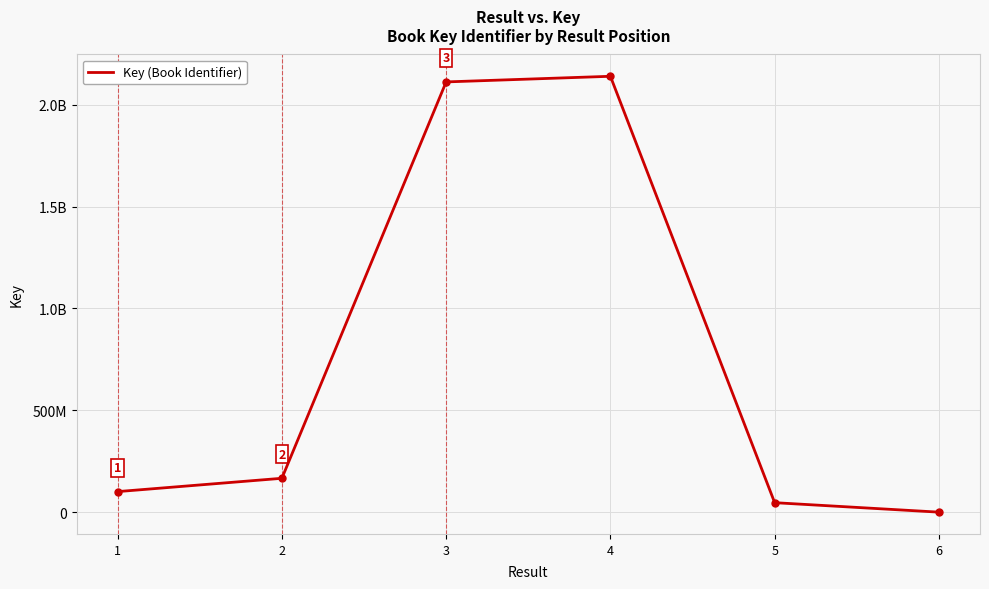

Which label corresponds to the largest value in the chart?

4